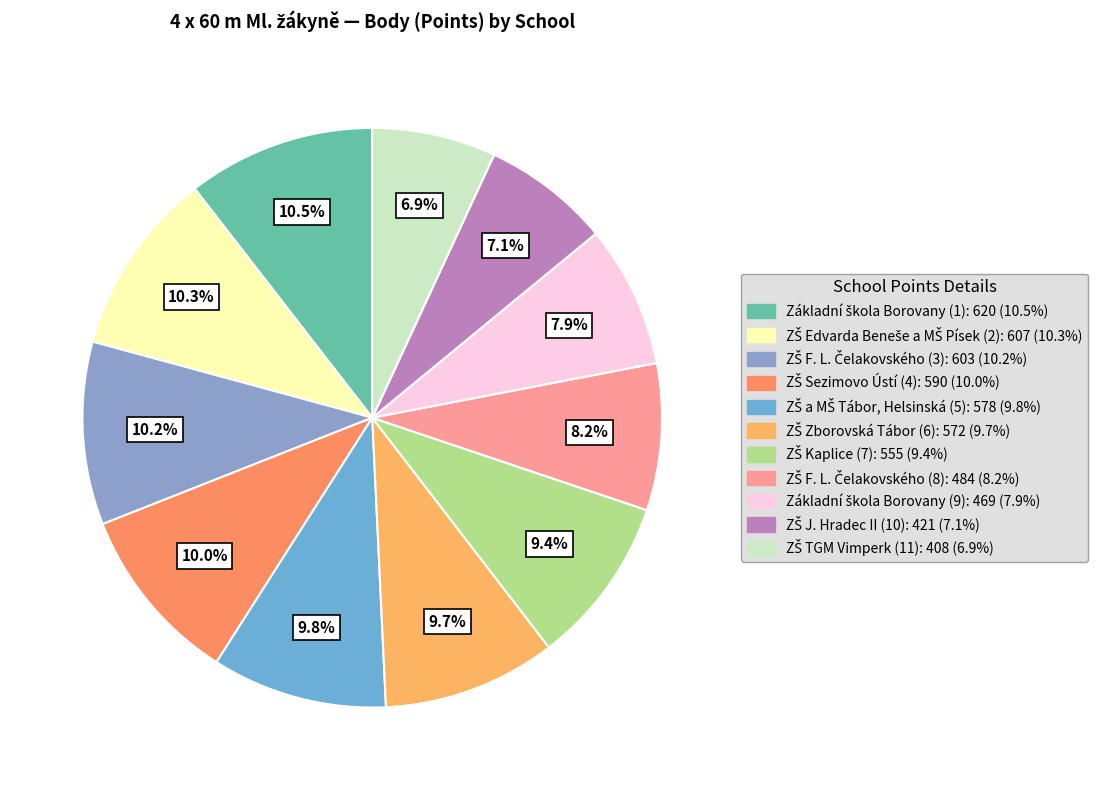

Which slice is the largest?

Základní škola Borovany (1)